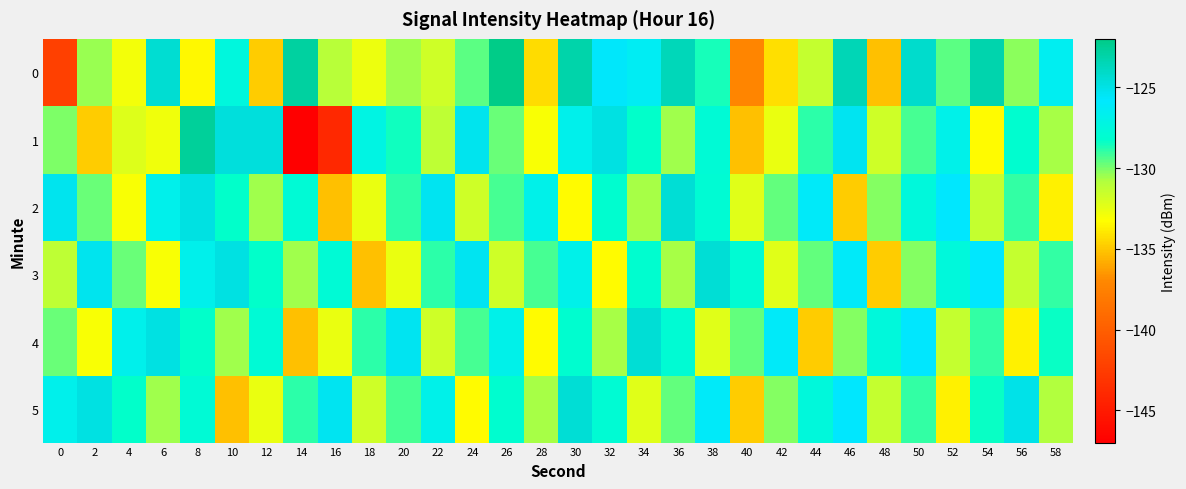

Reading left to right, what are all the values shown in this chart?

0: 0=-142.3	2=-130.4	4=-132.9	6=-124.4	8=-133.5	10=-127.4	12=-134.8	14=-122.8	16=-131.0	18=-132.7	20=-130.5	22=-131.8	24=-129.6	26=-122.0	28=-134.4	30=-123.1	32=-125.7	34=-126.3	36=-123.6	38=-128.6	40=-137.2	42=-134.3	44=-131.5	46=-123.5	48=-135.2	50=-124.2	52=-129.6	54=-123.2	56=-130.3	58=-126.5
1: 0=-130.1	2=-134.8	4=-132.2	6=-132.8	8=-122.7	10=-124.6	12=-124.7	14=-147.2	16=-144.1	18=-127.2	20=-128.5	22=-131.2	24=-125.3	26=-129.8	28=-133.1	30=-126.7	32=-124.9	34=-128.3	36=-130.5	38=-127.8	40=-135.2	42=-132.6	44=-128.9	46=-125.4	48=-131.7	50=-129.3	52=-126.8	54=-133.4	56=-128.1	58=-130.6
2: 0=-125.3	2=-129.8	4=-133.1	6=-126.7	8=-124.9	10=-128.3	12=-130.5	14=-127.8	16=-135.2	18=-132.6	20=-128.9	22=-125.4	24=-131.7	26=-129.3	28=-126.8	30=-133.4	32=-128.1	34=-130.6	36=-124.5	38=-127.9	40=-132.3	42=-129.7	44=-126.1	46=-134.8	48=-130.2	50=-127.5	52=-125.8	54=-131.4	56=-129.0	58=-133.7
3: 0=-131.2	2=-125.3	4=-129.8	6=-133.1	8=-126.7	10=-124.9	12=-128.3	14=-130.5	16=-127.8	18=-135.2	20=-132.6	22=-128.9	24=-125.4	26=-131.7	28=-129.3	30=-126.8	32=-133.4	34=-128.1	36=-130.6	38=-124.5	40=-127.9	42=-132.3	44=-129.7	46=-126.1	48=-134.8	50=-130.2	52=-127.5	54=-125.8	56=-131.4	58=-129.0
4: 0=-129.8	2=-133.1	4=-126.7	6=-124.9	8=-128.3	10=-130.5	12=-127.8	14=-135.2	16=-132.6	18=-128.9	20=-125.4	22=-131.7	24=-129.3	26=-126.8	28=-133.4	30=-128.1	32=-130.6	34=-124.5	36=-127.9	38=-132.3	40=-129.7	42=-126.1	44=-134.8	46=-130.2	48=-127.5	50=-125.8	52=-131.4	54=-129.0	56=-133.7	58=-128.4
5: 0=-126.7	2=-124.9	4=-128.3	6=-130.5	8=-127.8	10=-135.2	12=-132.6	14=-128.9	16=-125.4	18=-131.7	20=-129.3	22=-126.8	24=-133.4	26=-128.1	28=-130.6	30=-124.5	32=-127.9	34=-132.3	36=-129.7	38=-126.1	40=-134.8	42=-130.2	44=-127.5	46=-125.8	48=-131.4	50=-129.0	52=-133.7	54=-128.4	56=-125.1	58=-130.8